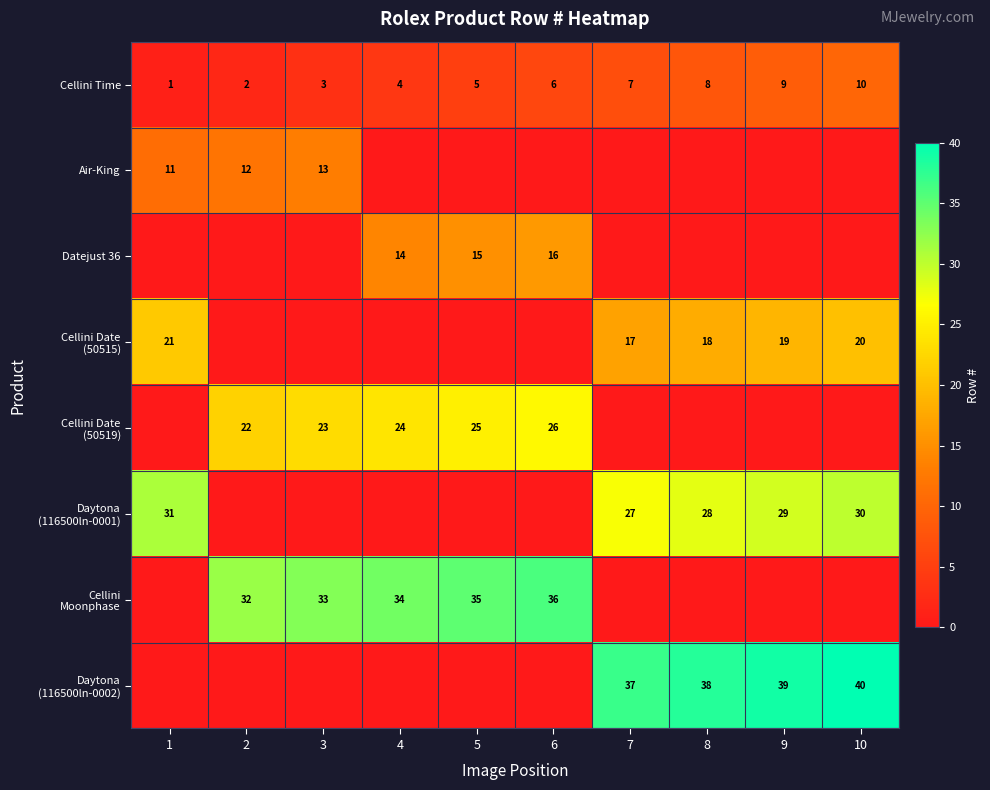

What is the sum of the Cellini Time values at 7 and 1?

8